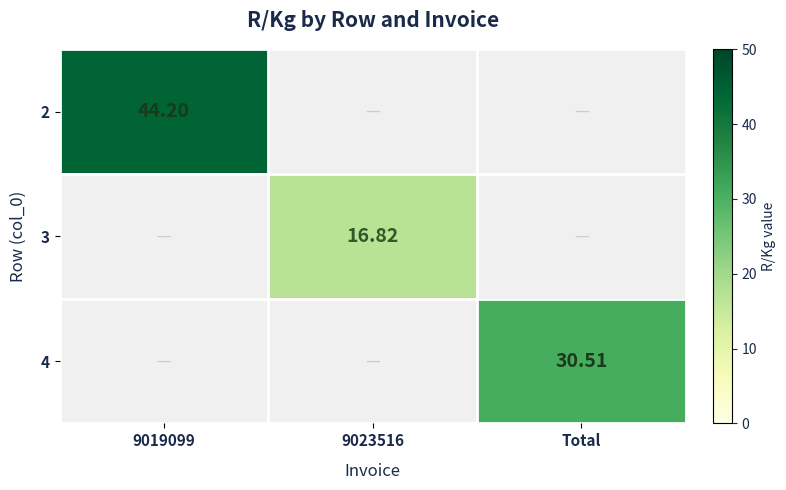

Which label corresponds to the largest value in the chart?

9019099